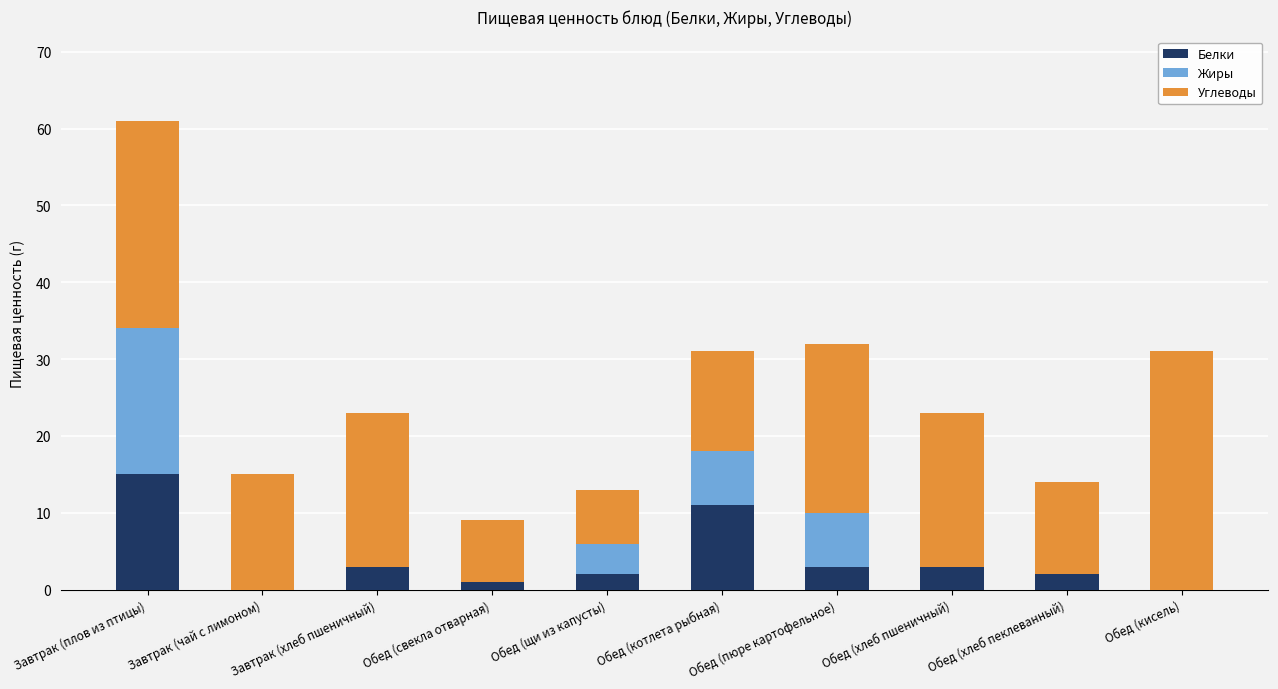

At which category is the sum across all series the highest?

Завтрак (плов из птицы)